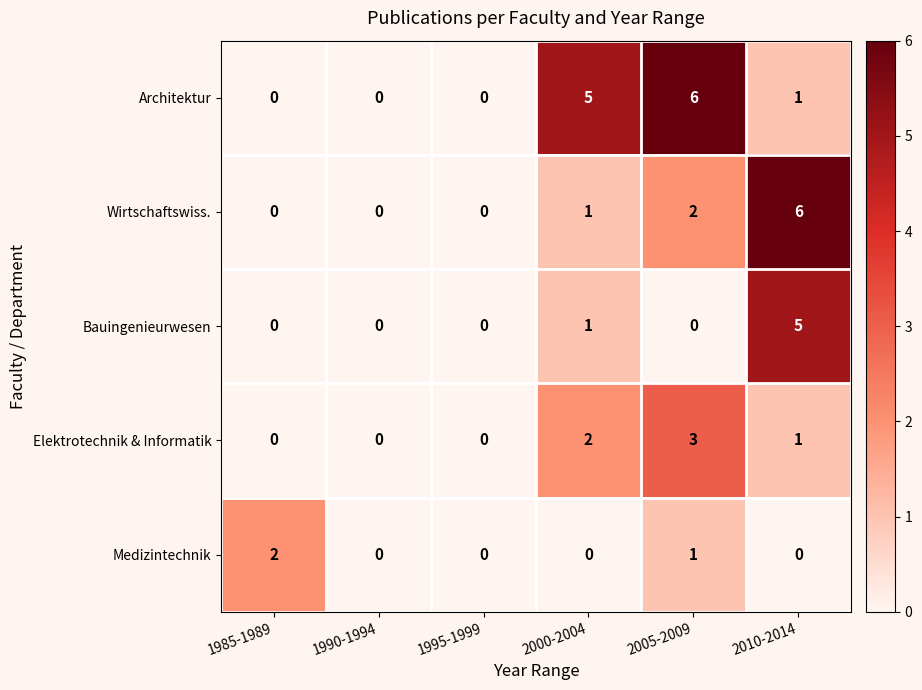

Count the number of data series in this chart.

5